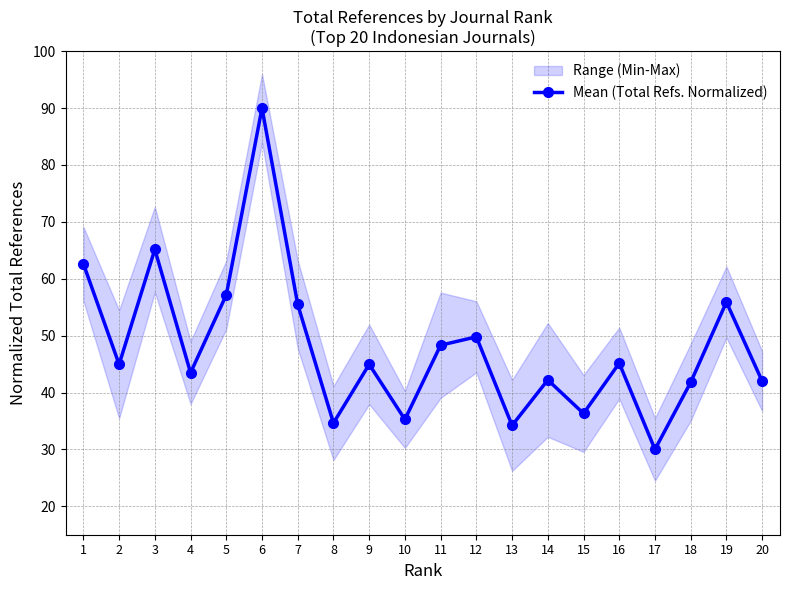

Which has a higher value, 8 or 13?

8